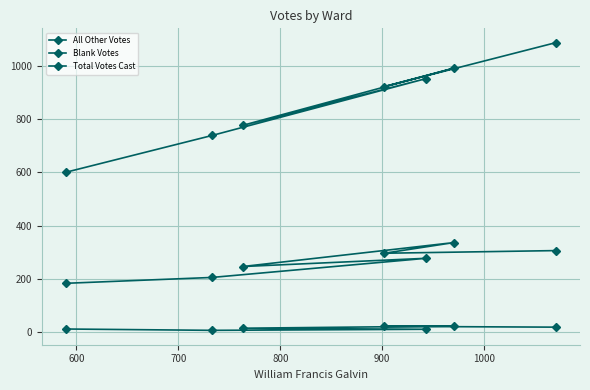

Does the chart have visible grid lines?

Yes